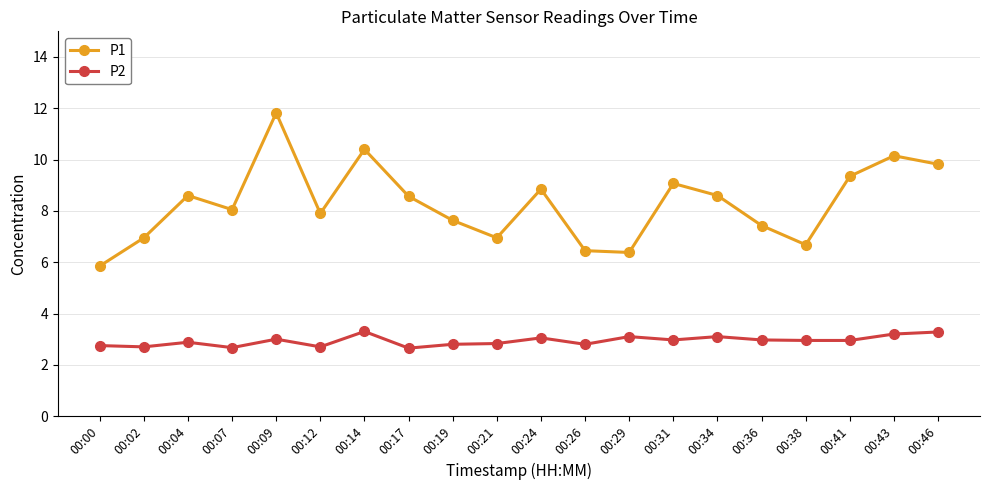

In P1, how many points are lower than both neighbors (excluding endpoints)?

5